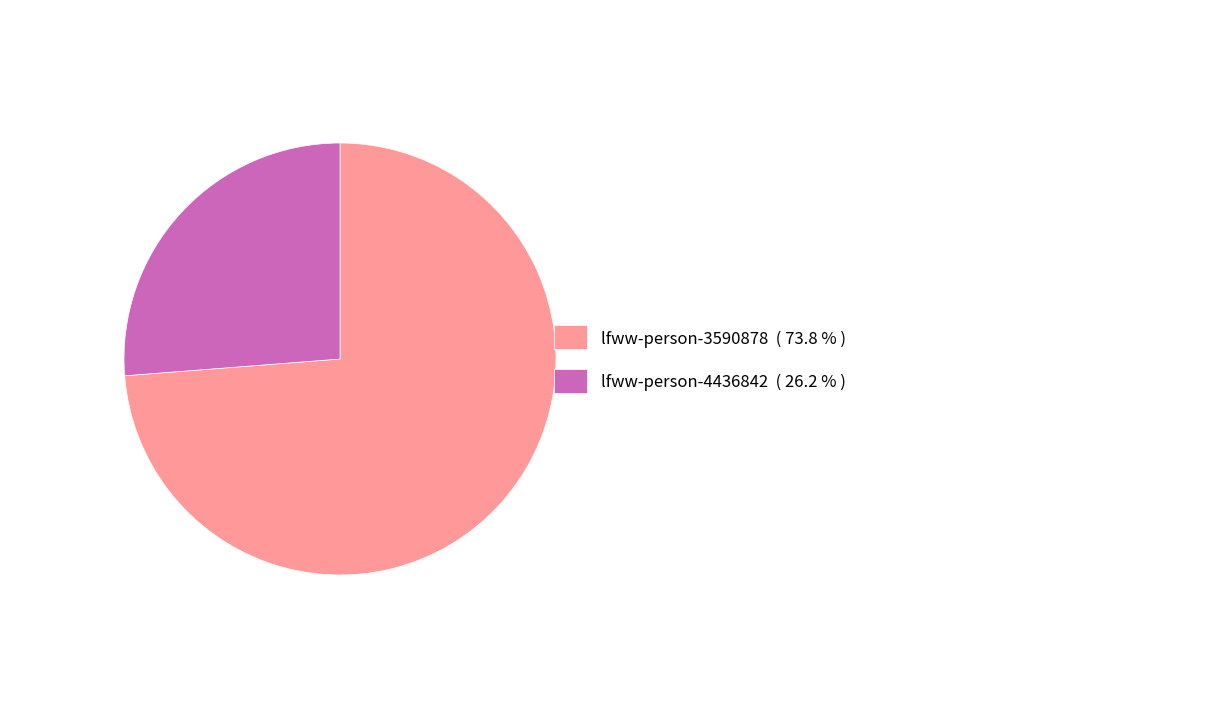

Does any single category account for the majority?

Yes